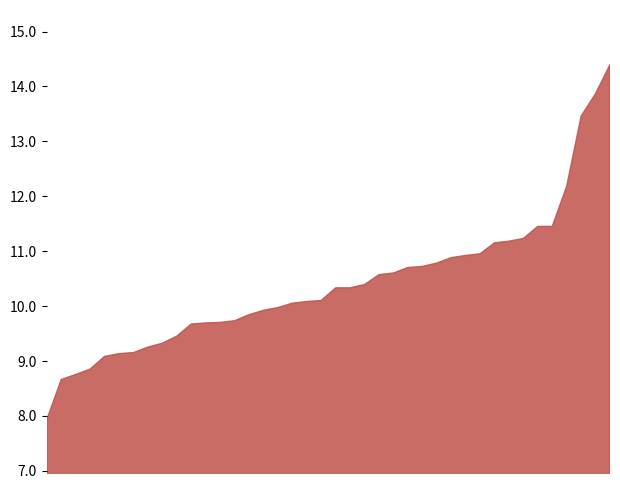

What is the greatest value displayed?

14.4